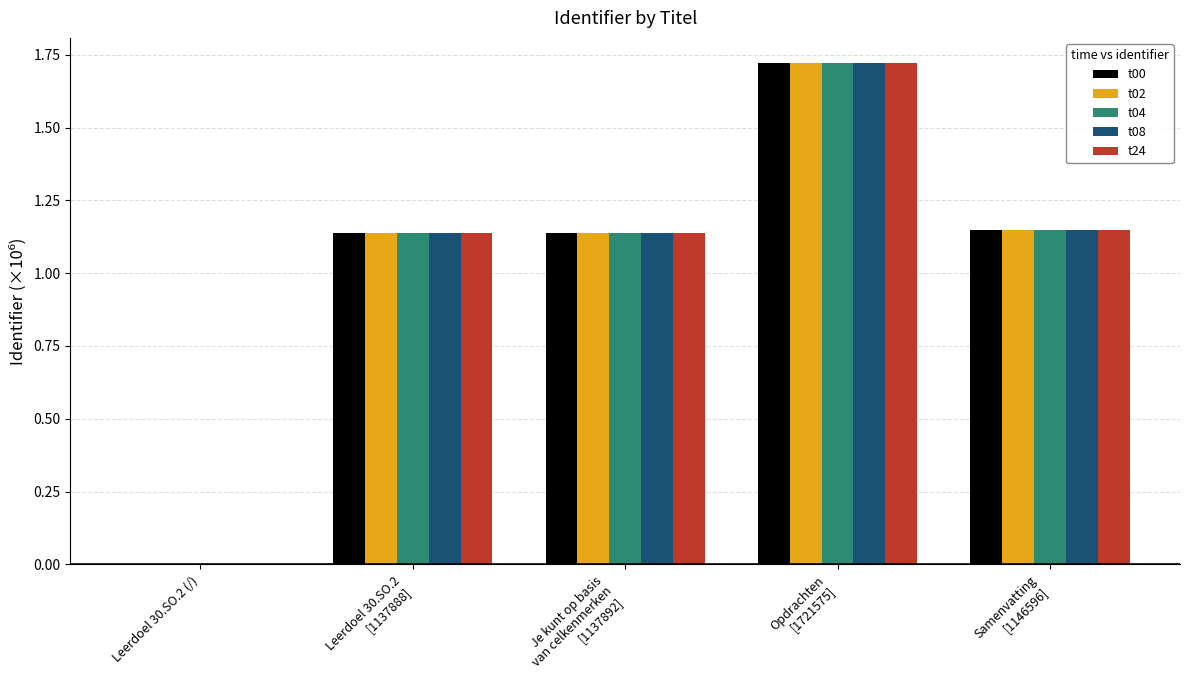

At which category is the sum across all series the highest?

Opdrachten
[1721575]